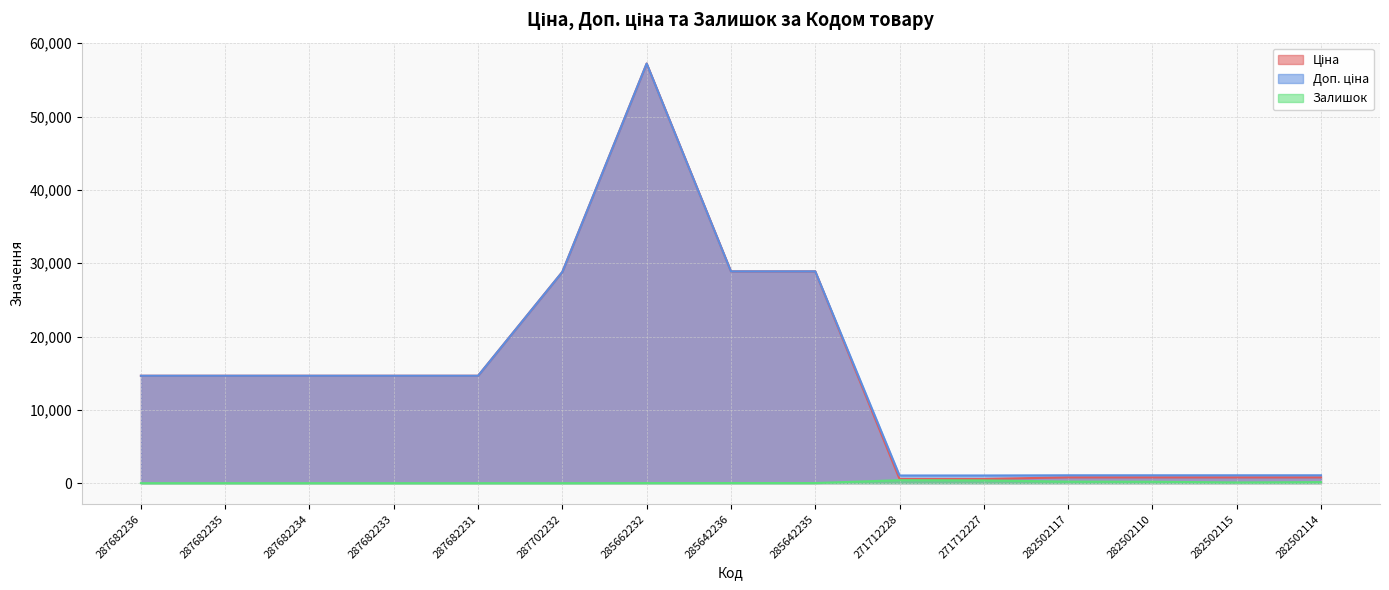

Reading right to left, extract all data points from this chart.

Ціна: 793.0	793.0	793.0	793.0	571.6	571.6	28890.3	28890.3	57235.5	28821.8	14649.6	14649.6	14649.6	14649.6	14649.6
Доп. ціна: 1074.7	1074.7	1074.7	1074.7	1048.0	1048.0	28890.3	28890.3	57235.5	28821.8	14649.6	14649.6	14649.6	14649.6	14649.6
Залишок: 143.0	95.0	200.0	215.0	374.0	405.0	14.0	17.0	13.0	0.0	0.0	0.0	0.0	0.0	0.0